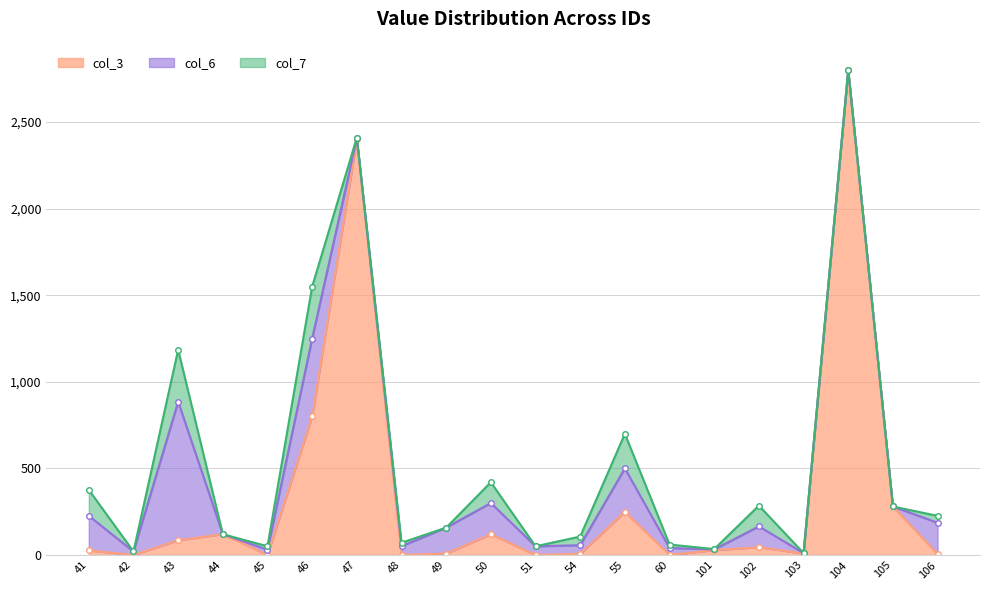

Where is the first local minimum for col_3?

42